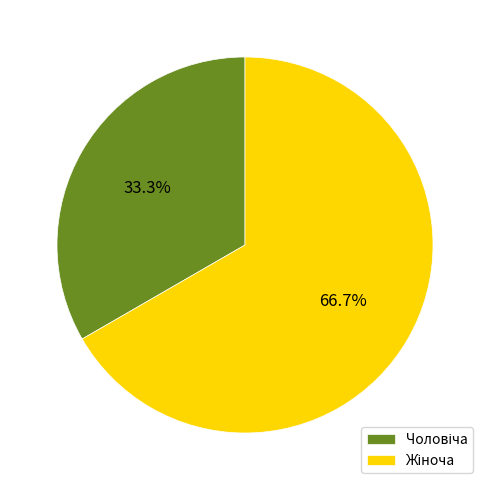

How many slices are in this pie chart?

2